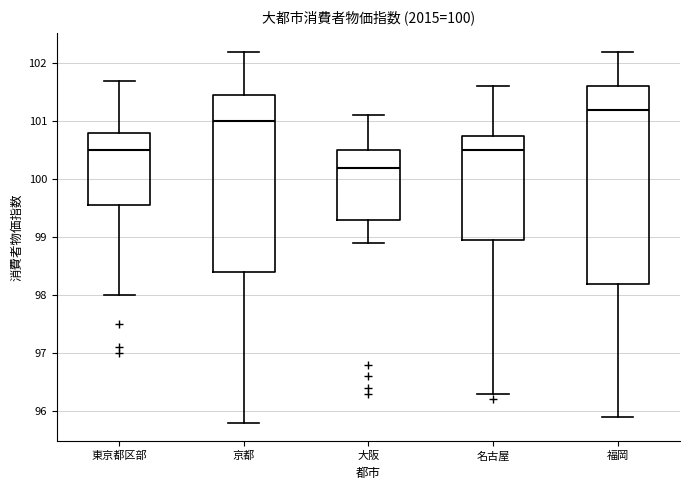

Which box is the tallest, from its lower edge to its upper edge?

福岡